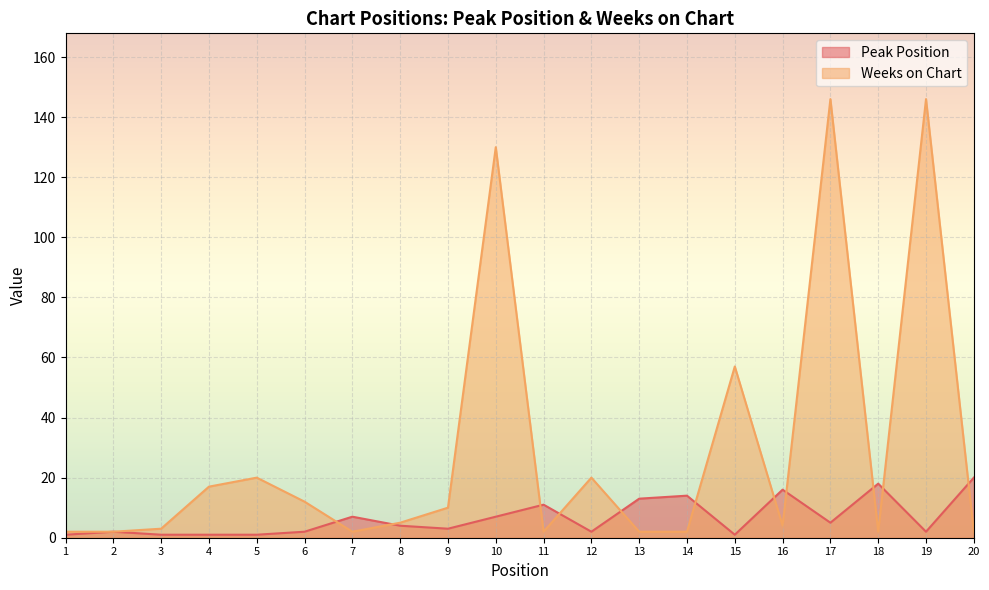

What is the value of the Weeks on Chart point at the 18th from the left?

2